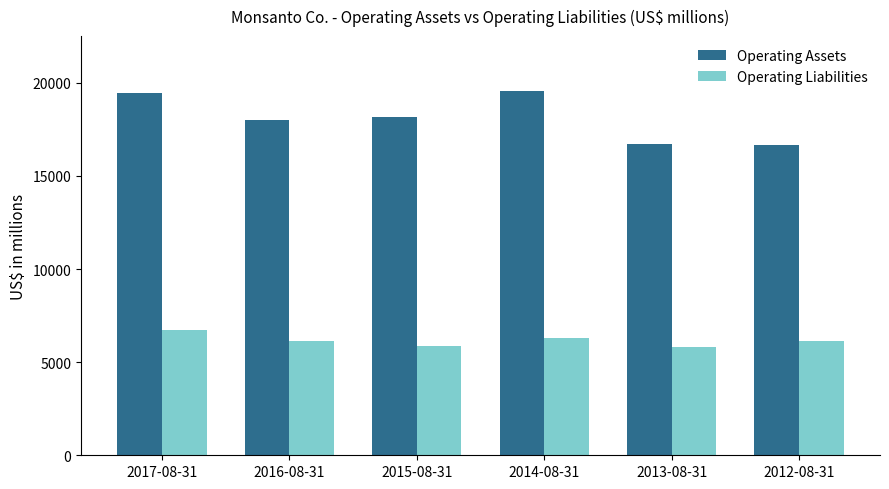

Rank the series at 2017-08-31 from highest to lowest value.

Operating Assets, Operating Liabilities